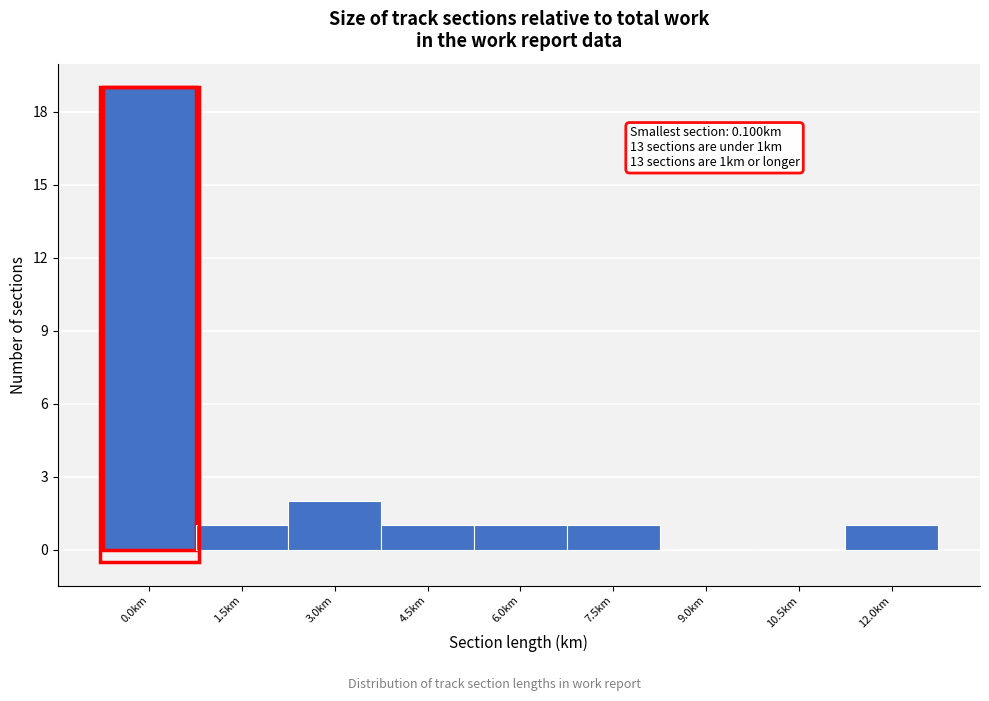

Reading left to right, what are all the values shown in this chart?

0.0km=19	1.5km=1	3.0km=2	4.5km=1	6.0km=1	7.5km=1	9.0km=0	10.5km=0	12.0km=1